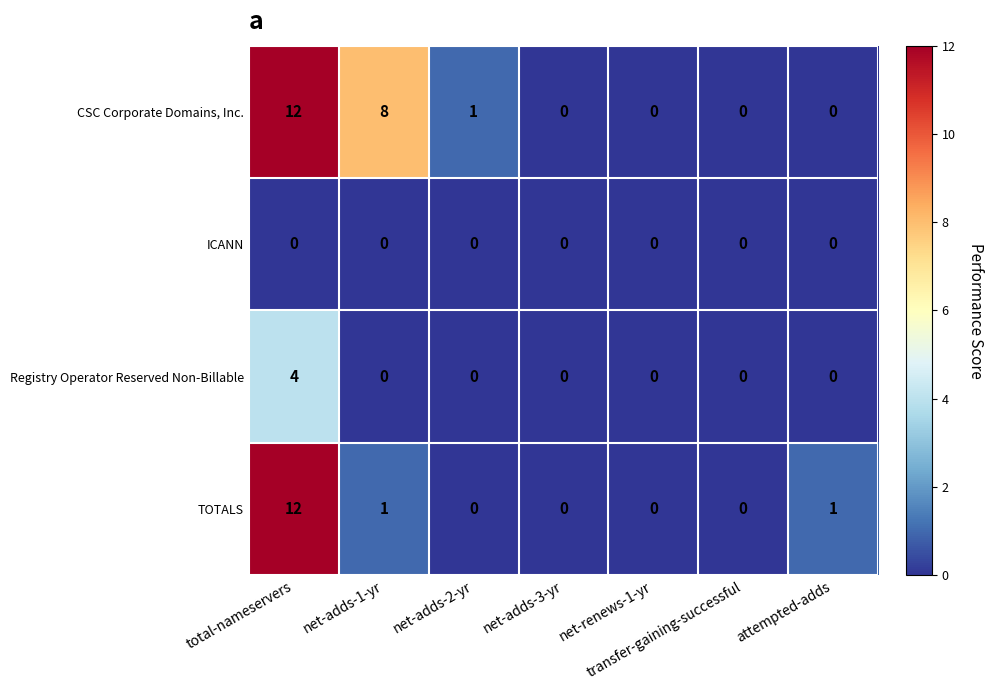

Which label corresponds to the largest value in the chart?

total-nameservers